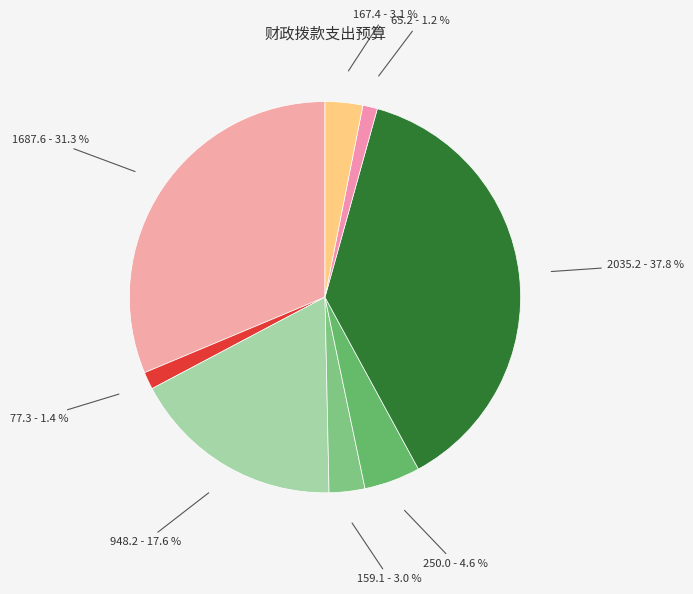

How many slices are in this pie chart?

8